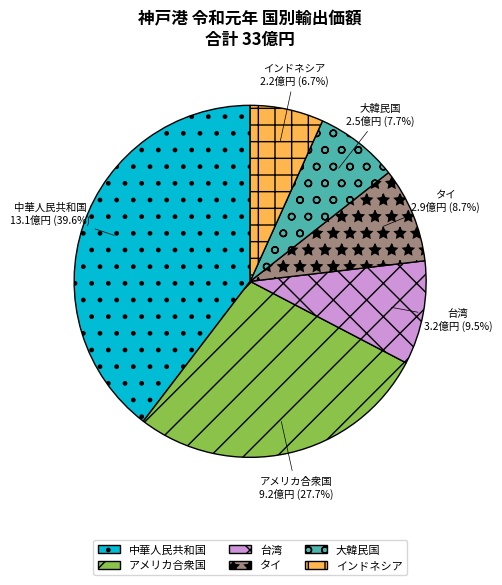

Is it true that インドネシア is 22% of the pie?

False